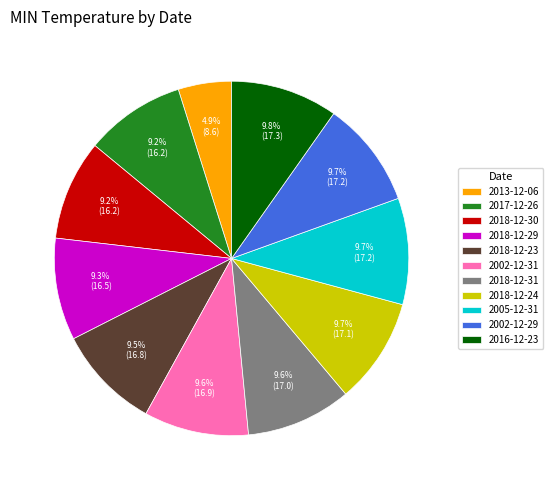

The 2016-12-23 slice represents 1% of the pie. True or false?

False